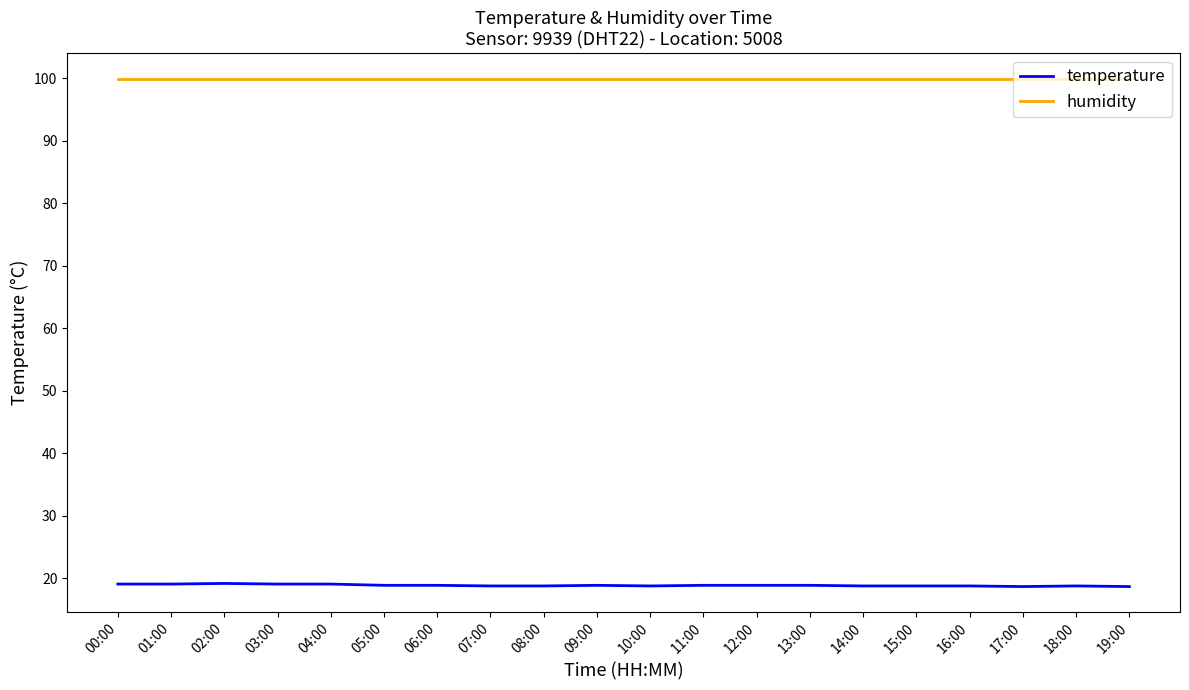

What is the sum of the temperature values at 01:00 and 12:00?

38.0